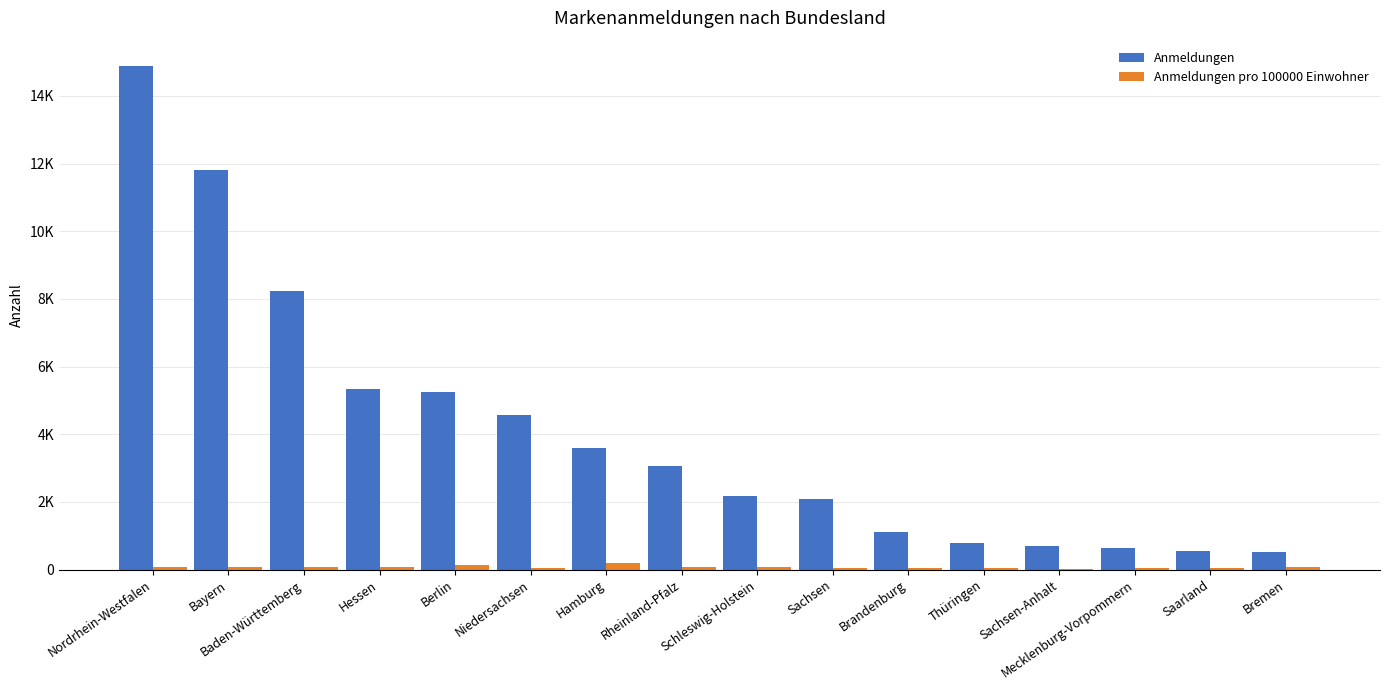

Which has a higher value, Thüringen or Bayern?

Bayern